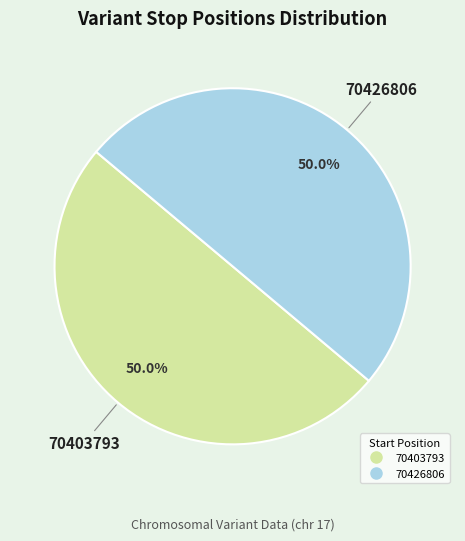

To the nearest percent, what is the average slice percentage?

50%